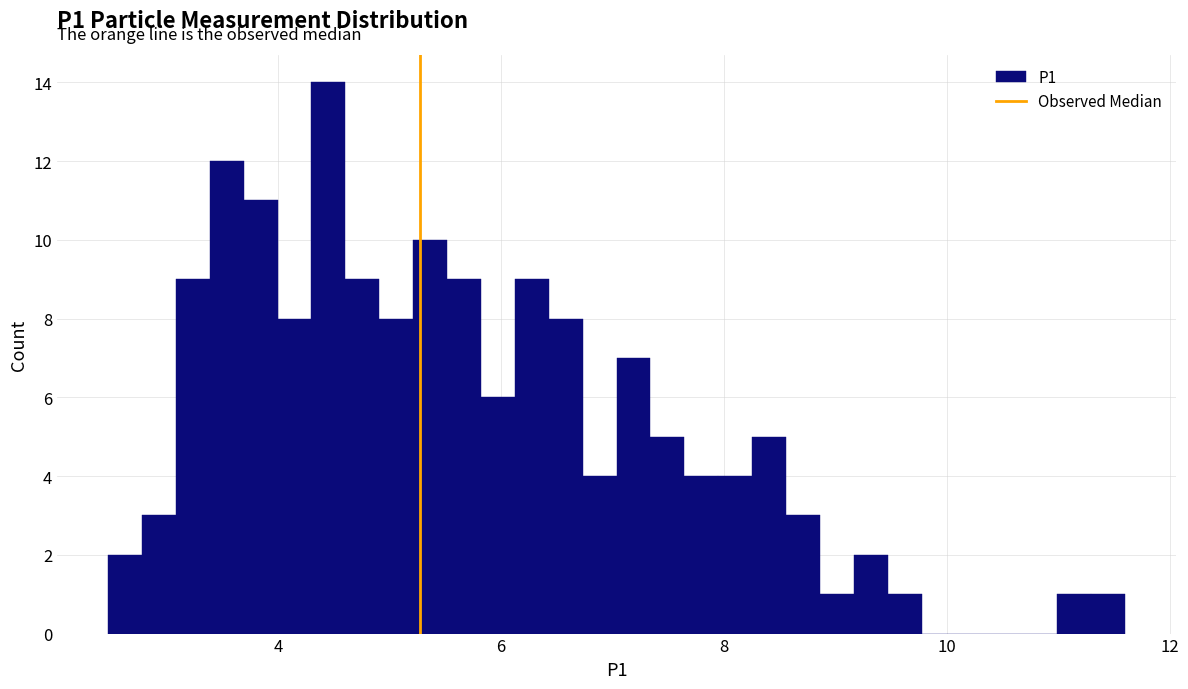

Read against the x-axis, roughly where is the centre of the tallest bar?

4.4